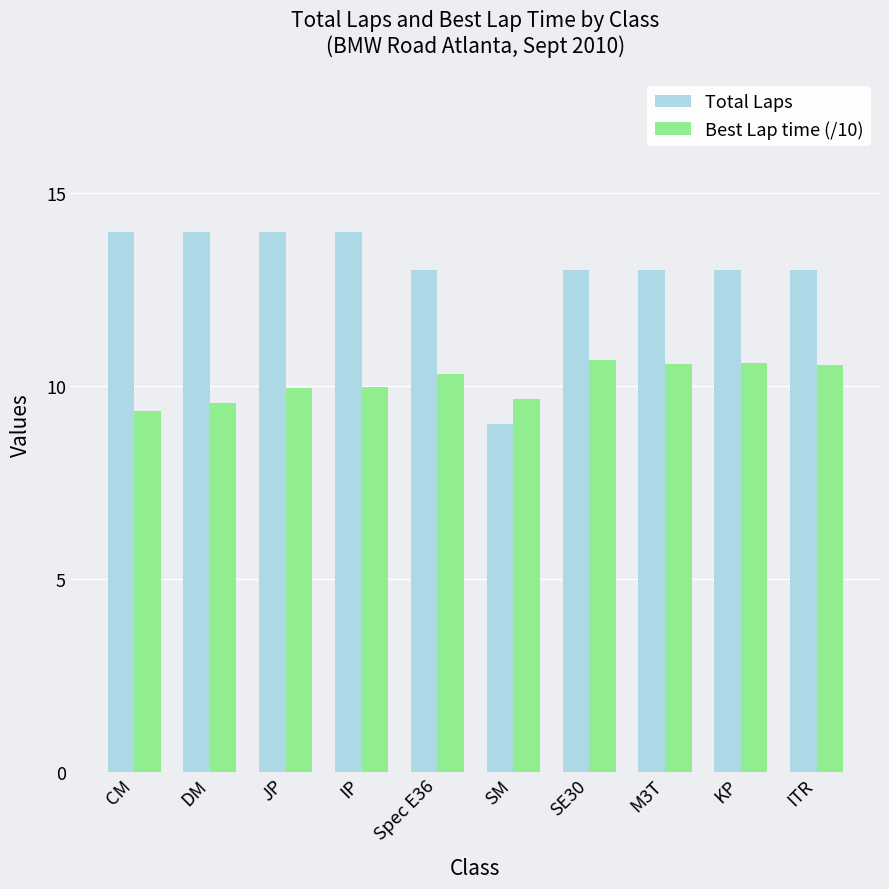

Are the bars horizontal?

No